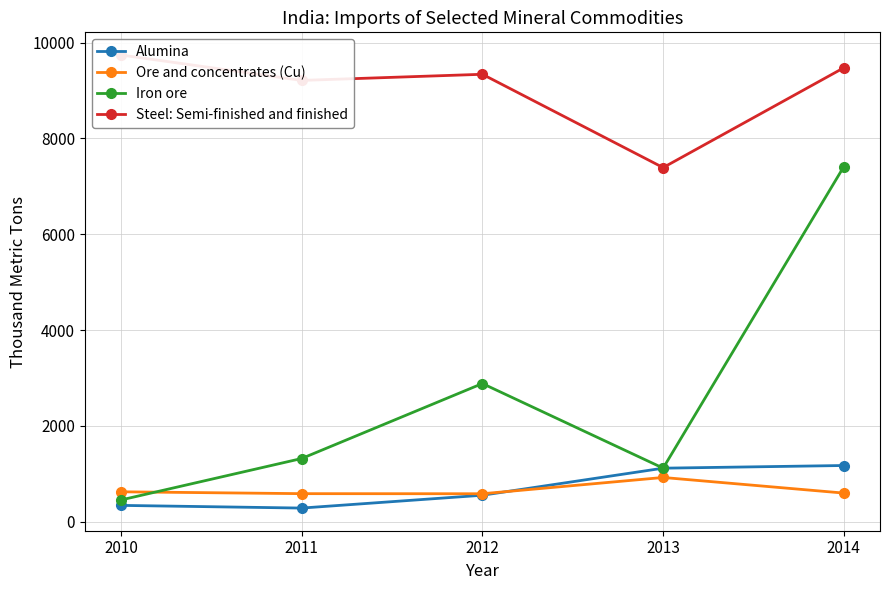

How many interior local peaks does the Ore and concentrates (Cu) series have?

1